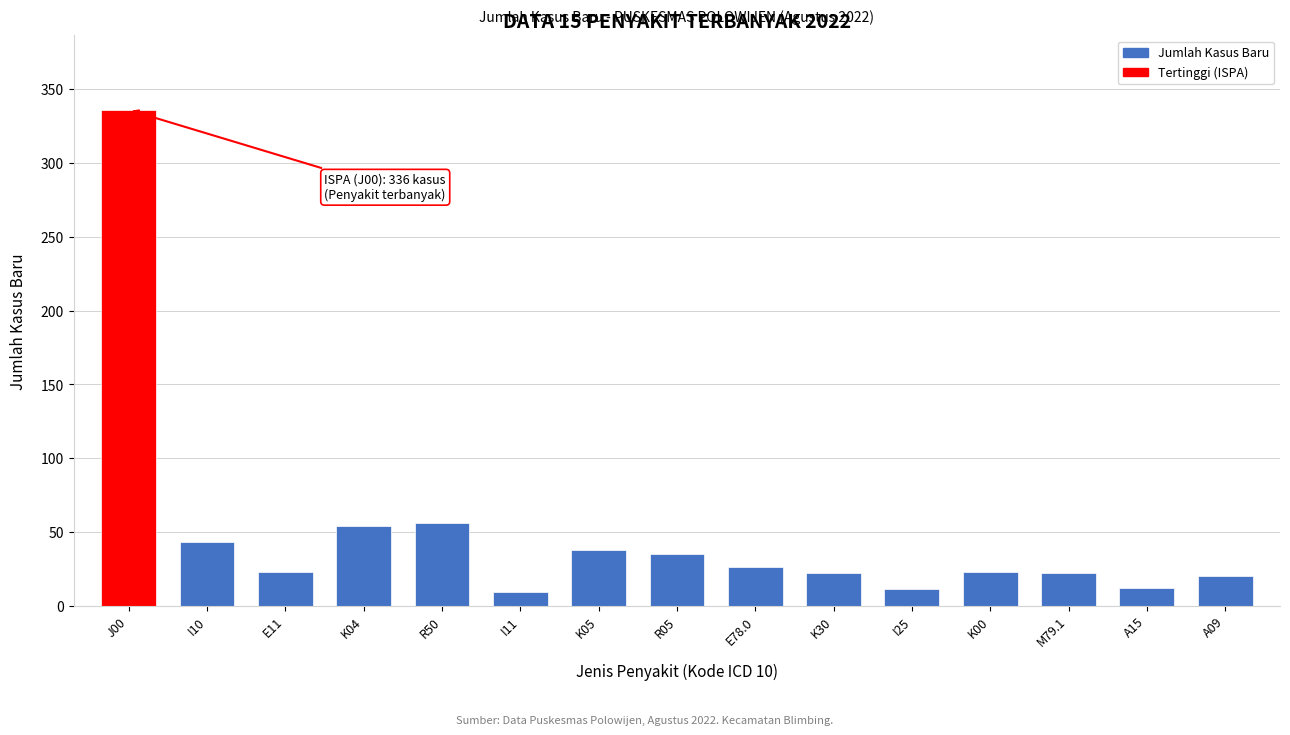

What is the difference between the maximum and minimum values?

327